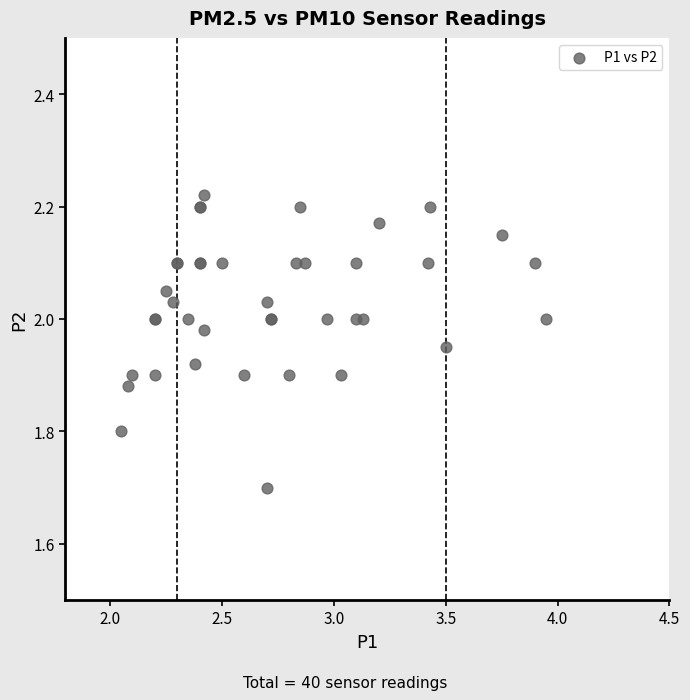

What Y value in the scatter plot is closest to 1?

1.7